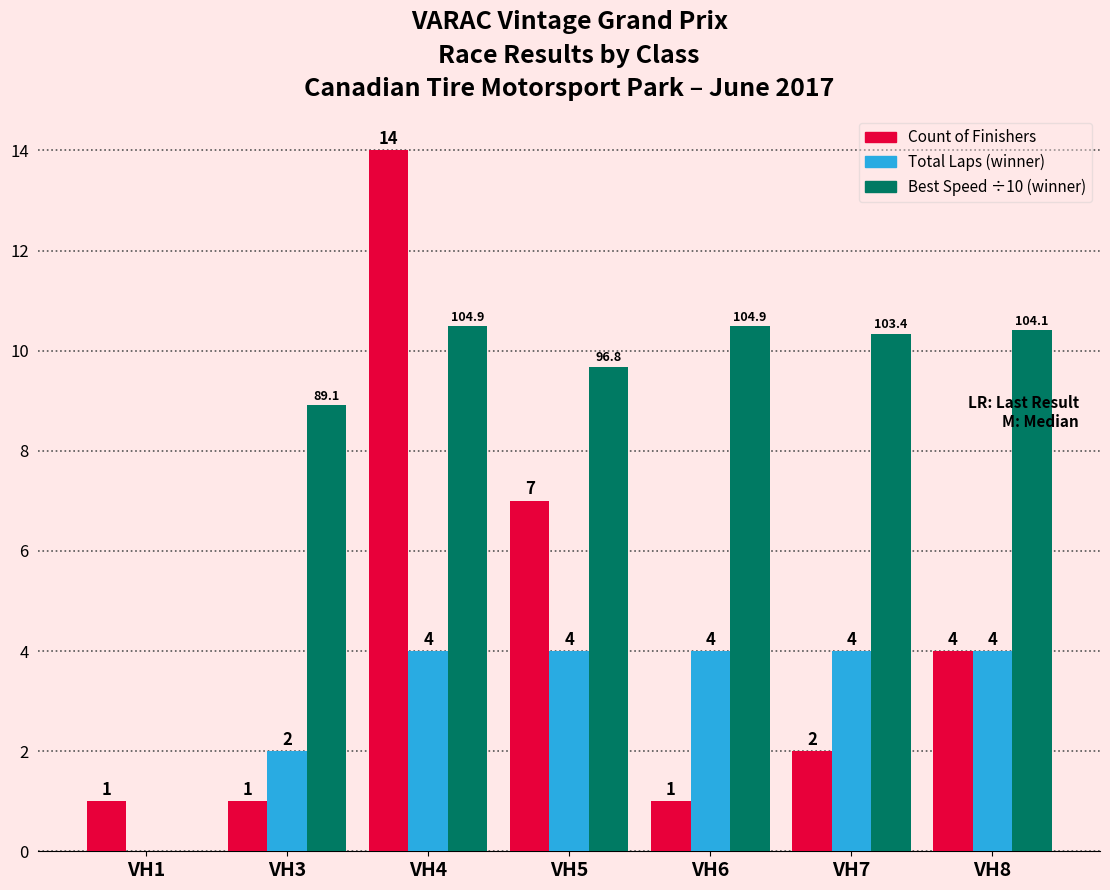

At which category is the sum across all series the highest?

VH4